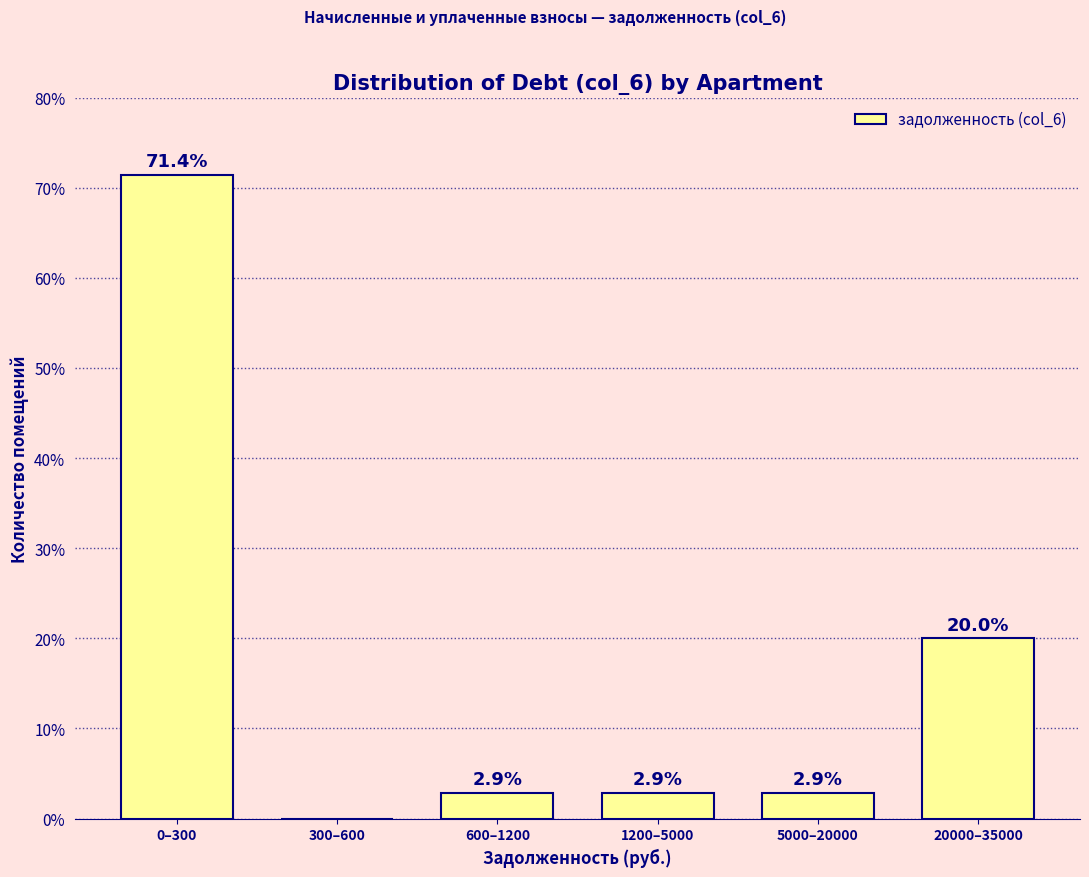

Reading left to right, transcribe all the data shown in this chart.

0–300=71.4	300–600=0.0	600–1200=2.9	1200–5000=2.9	5000–20000=2.9	20000–35000=20.0